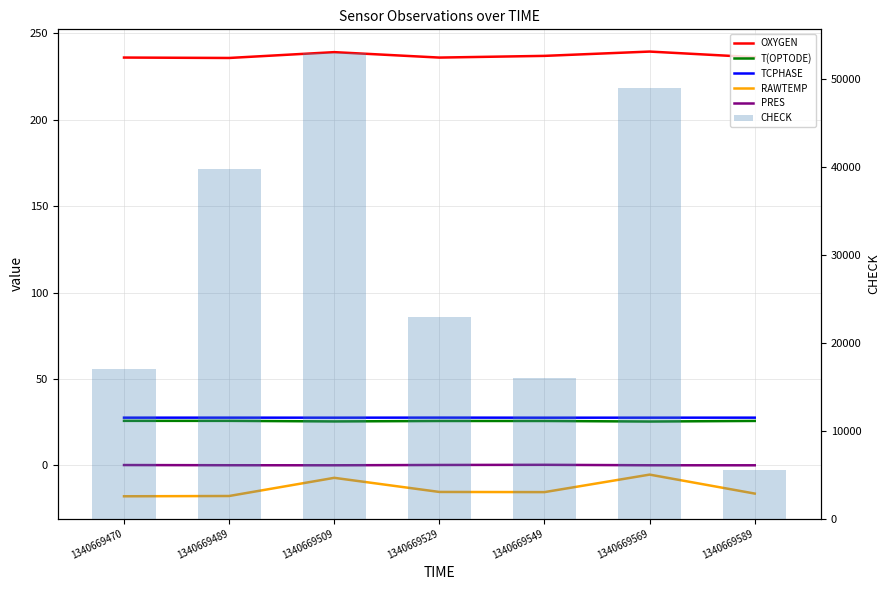

Which series has the widest spread of values?

CHECK